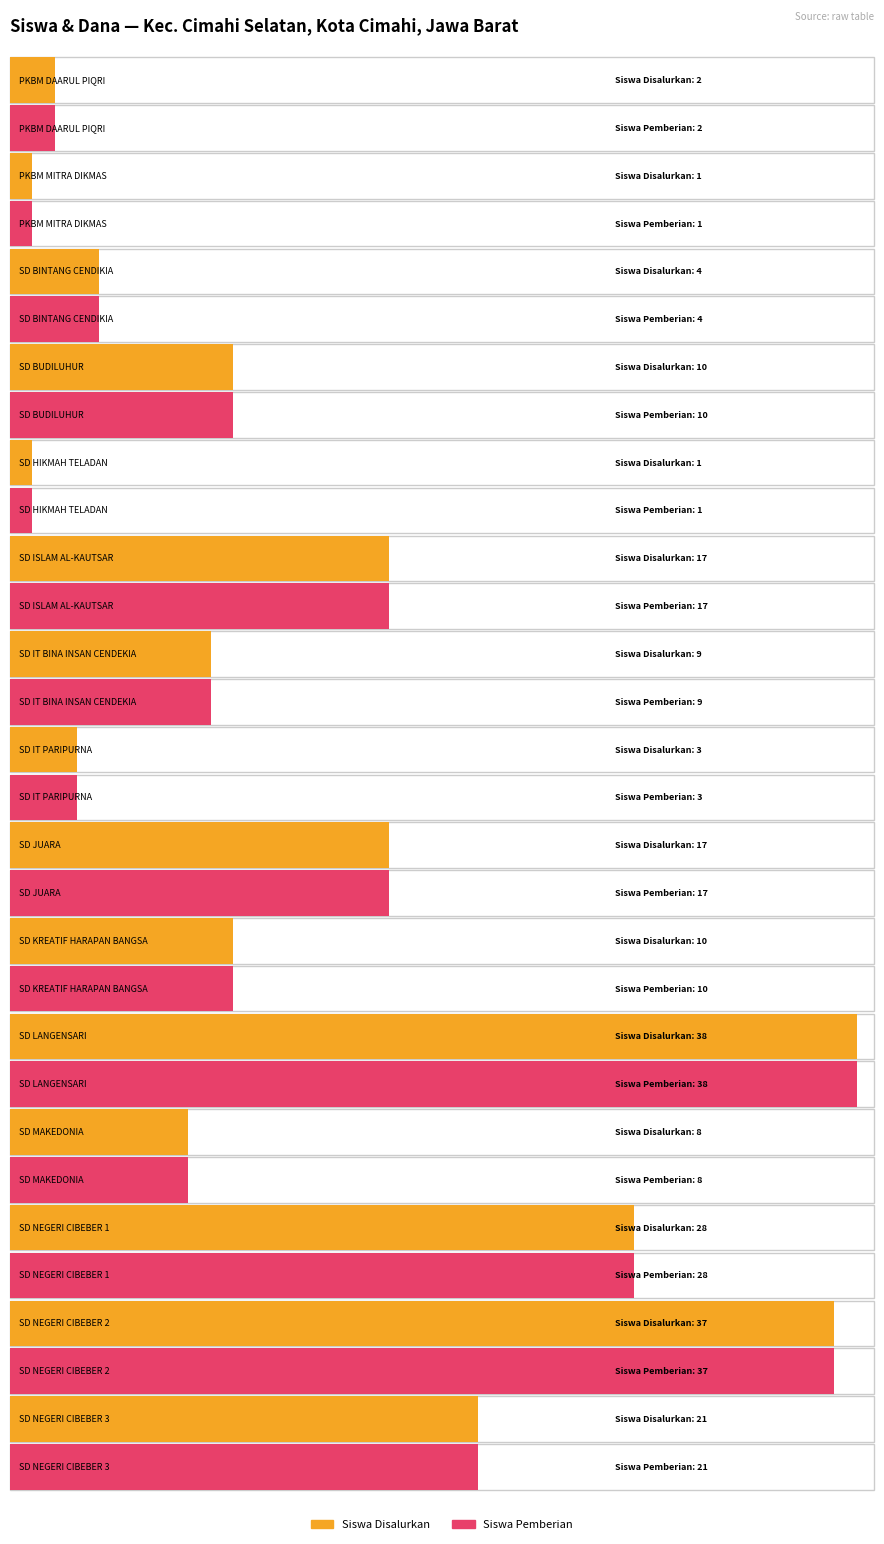

What is the lowest value of the Disalurkan (Siswa) series?

1